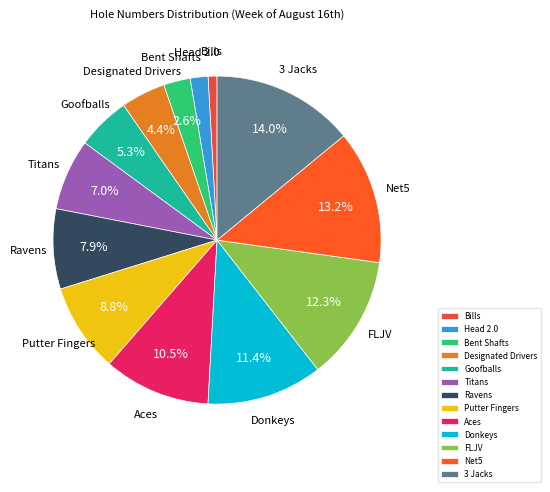

Does Donkeys account for over 50% of the chart?

No